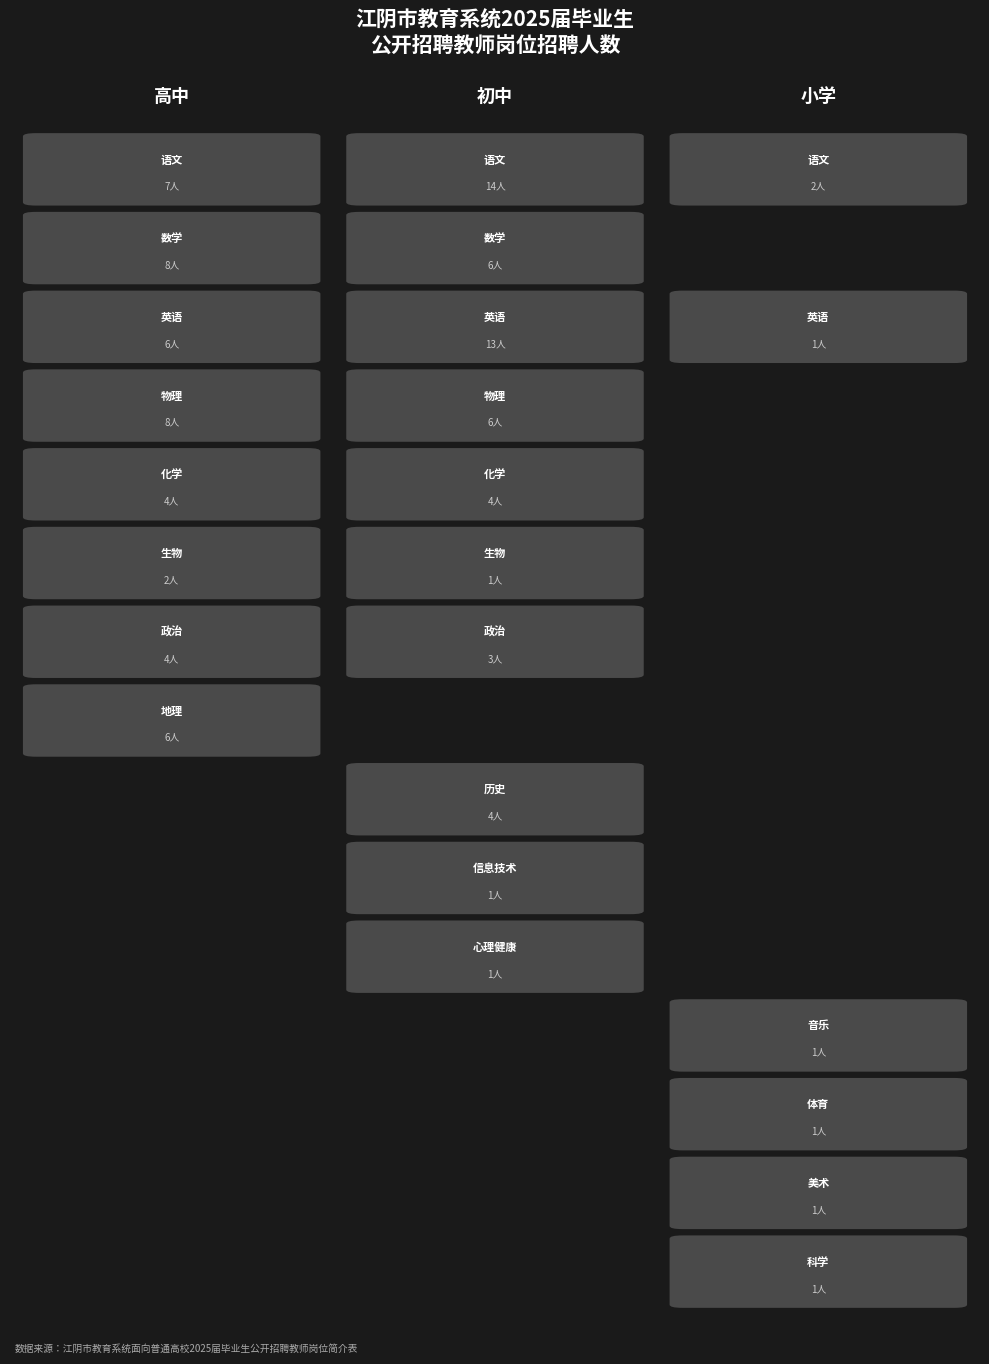

Which series has the largest total across all categories?

初中